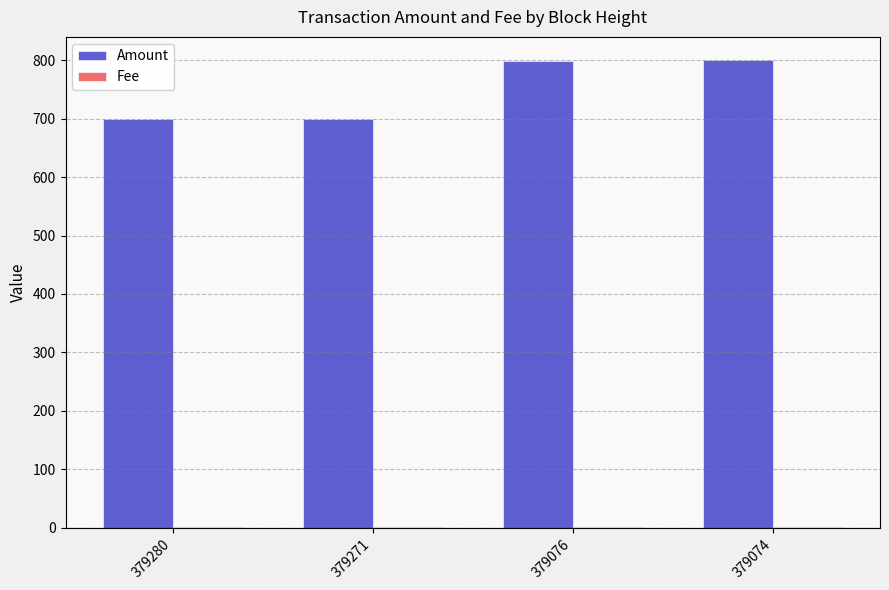

How many groups of bars are there?

4